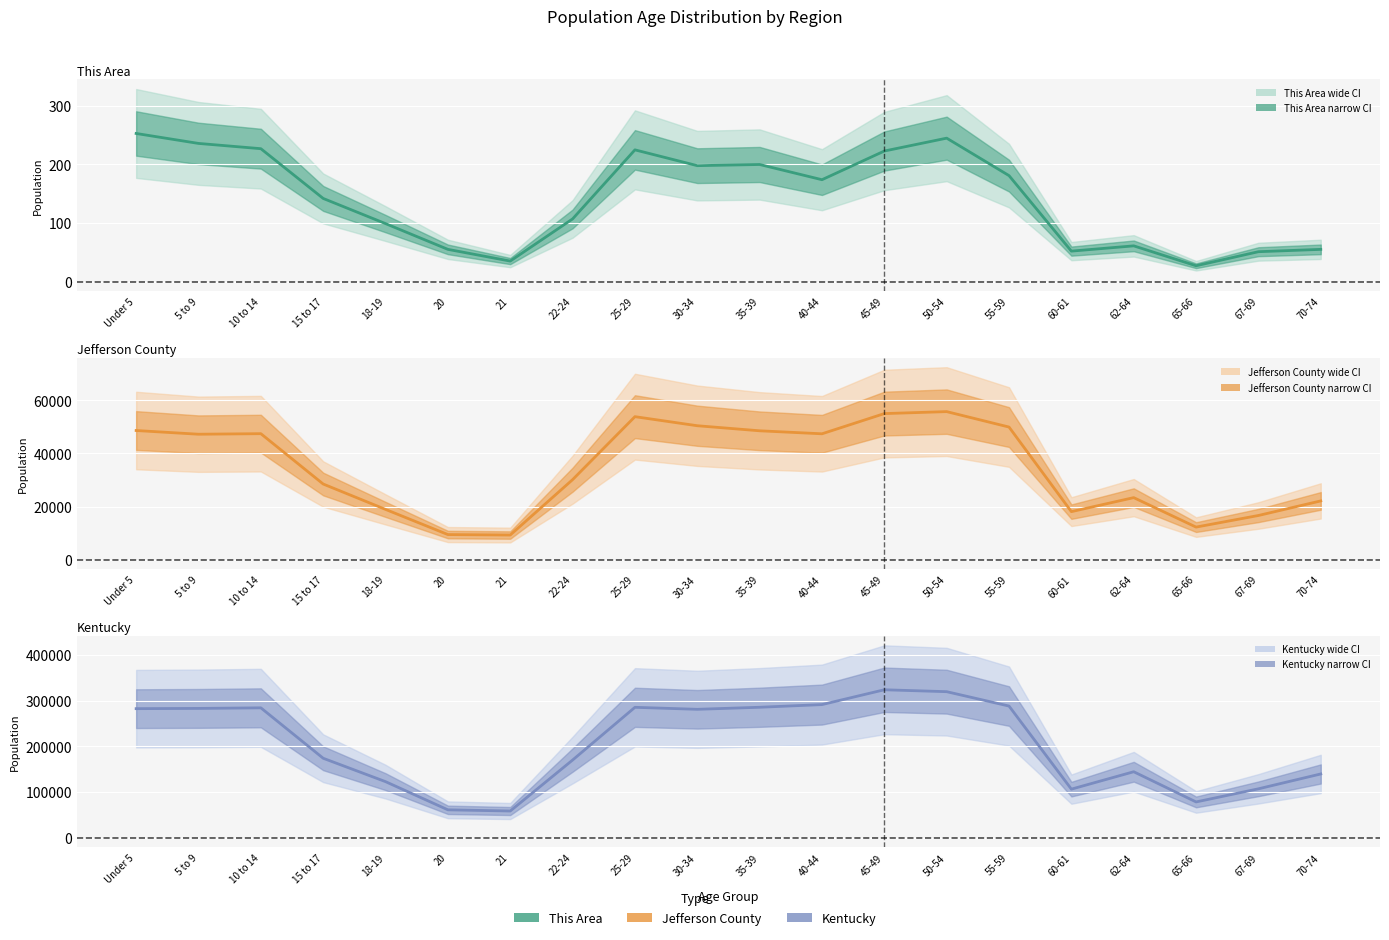

Is the value of This Area at 35-39 greater than the value of Jefferson County at 67-69?

No